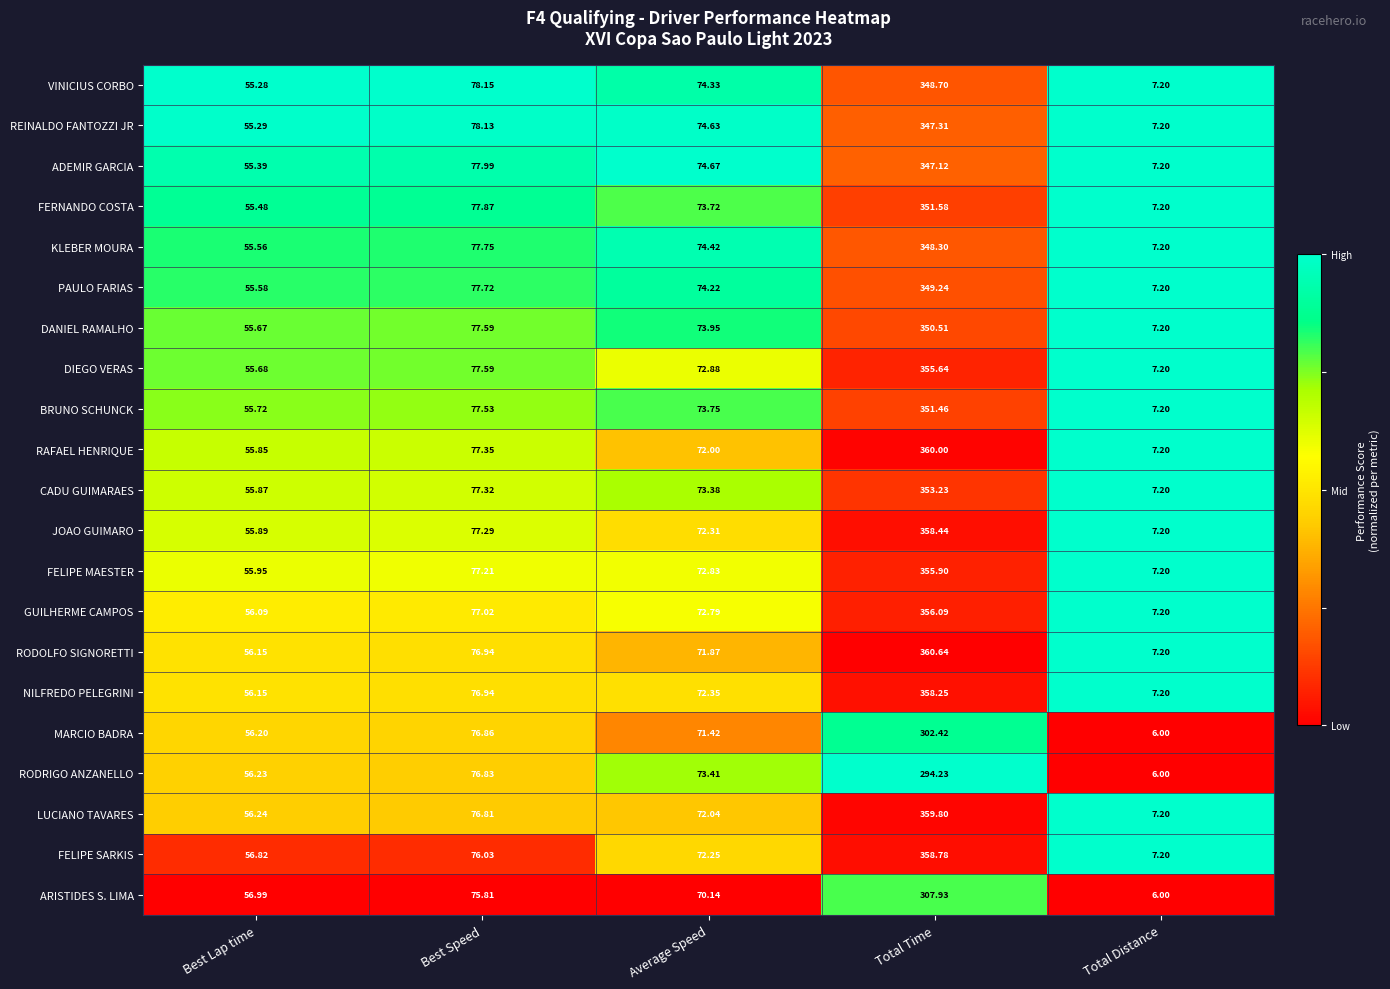

List the labels in order of RAFAEL HENRIQUE value, largest first.

Total Time, Best Speed, Average Speed, Best Lap time, Total Distance